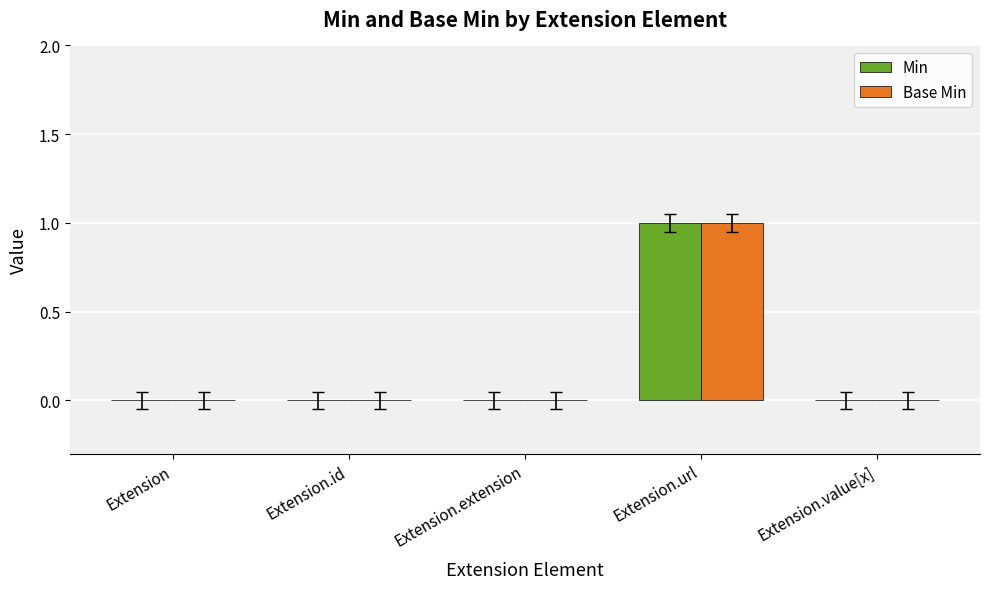

Which label corresponds to the largest value in the chart?

Extension.url